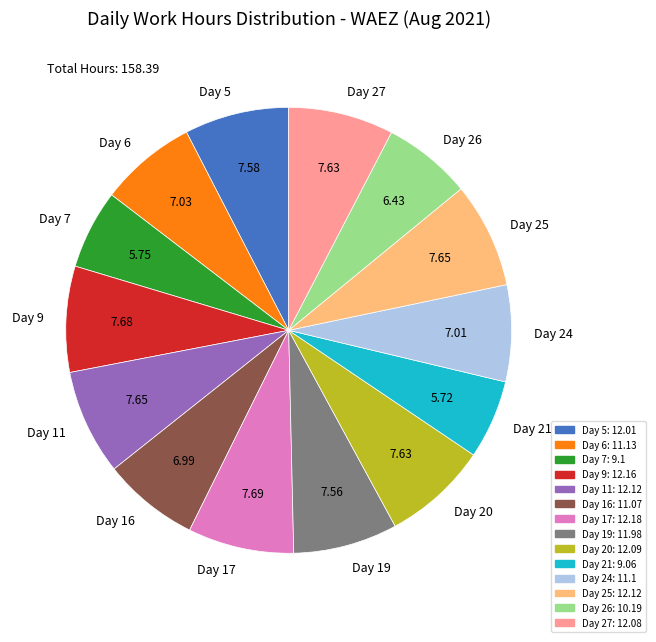

True or false: Day 7 accounts for 6% of the total.

True